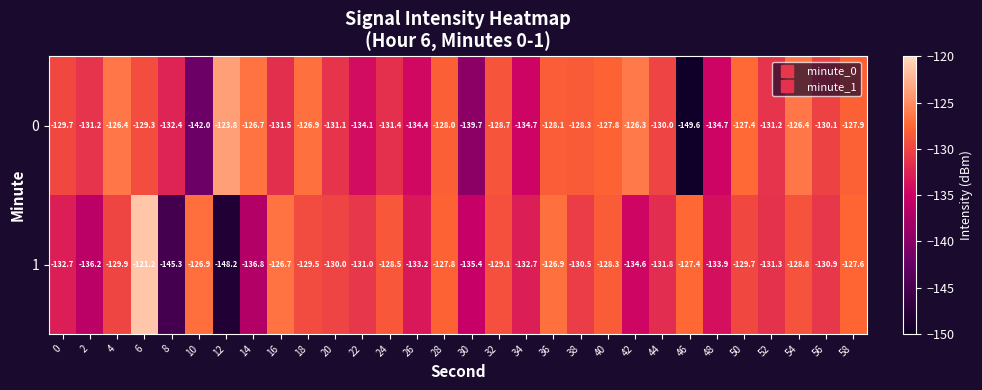

List the series in order of their overall mean, highest first.

0, 1